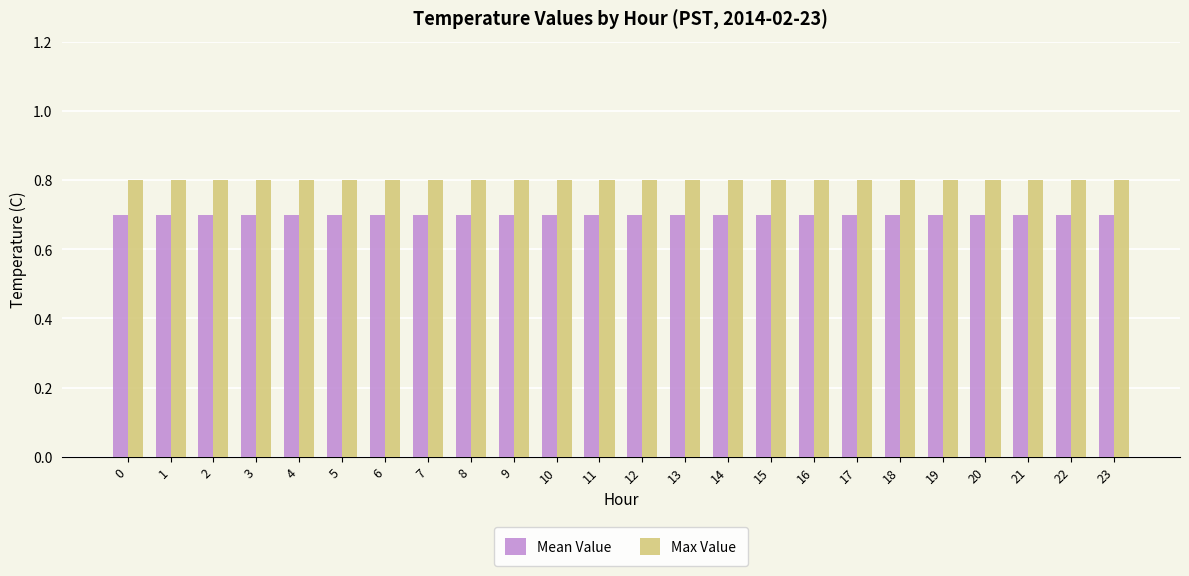

Rank the series at 21 from lowest to highest value.

Mean Value, Max Value